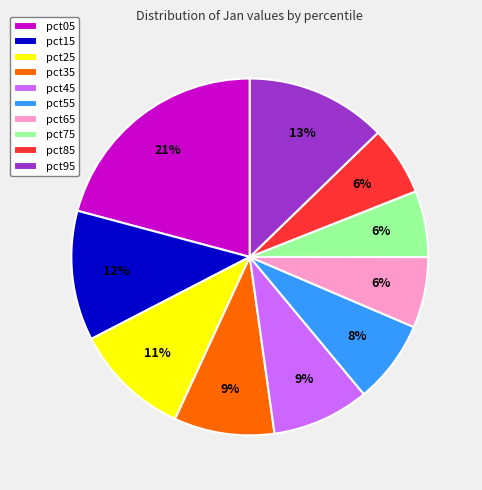

To the nearest percent, what is the combined percentage of pct85 and pct25?

17%